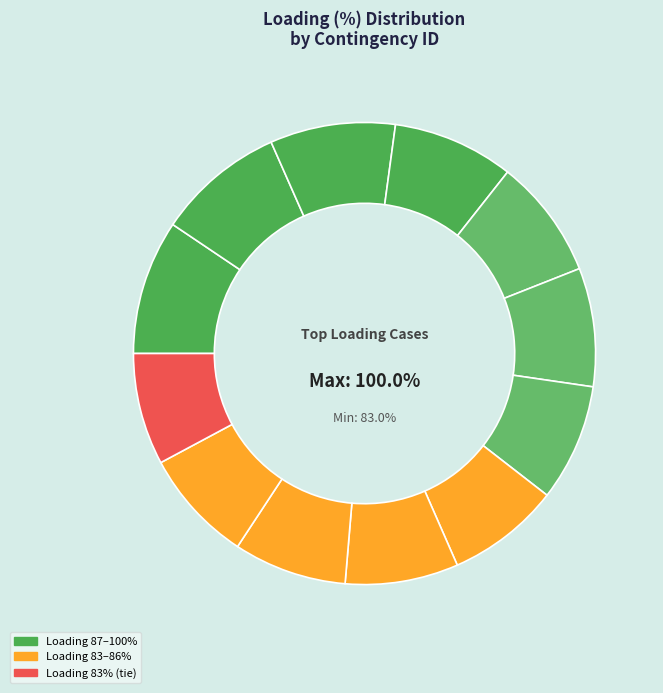

To the nearest percent, what percentage of the pie is GR_BG_CO_00002?

8%